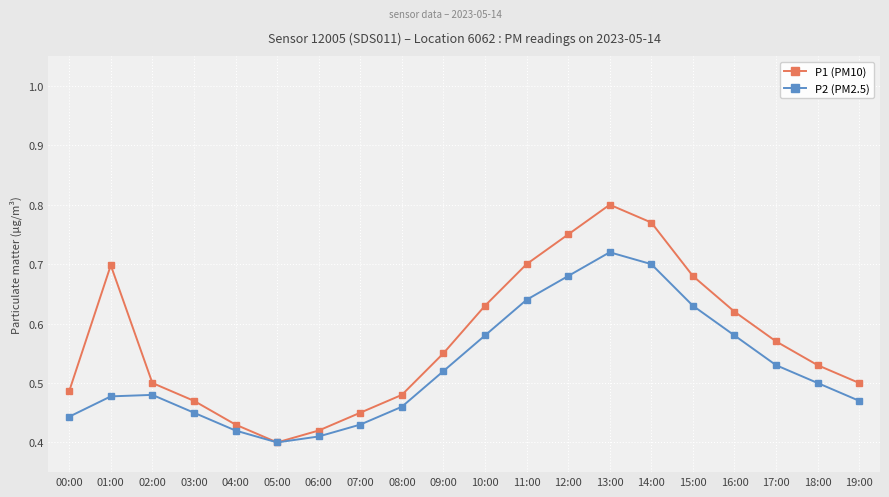

What is the total value across all series at 15:00?

1.3